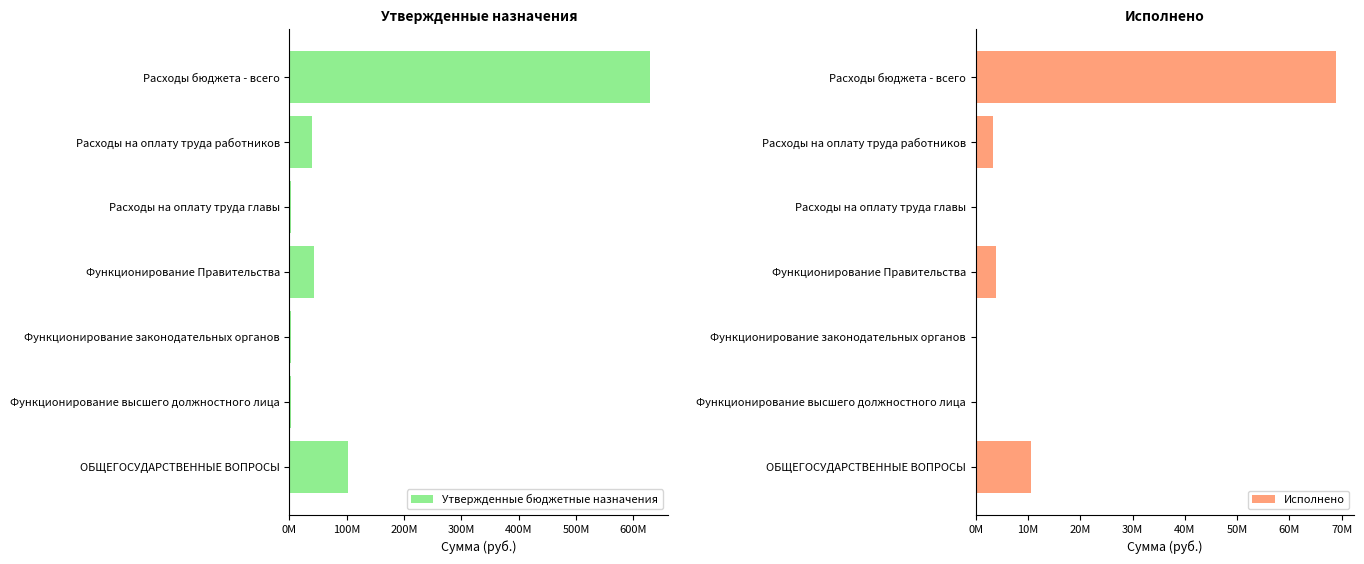

Reading left to right, what are all the values shown in this chart?

Утвержденные бюджетные назначения: 102182802.4	2764705.0	2723040.0	42910000.0	2516000.0	38538000.0	629378532.1
Исполнено: 10665415.4	205800.5	178060.0	3906035.0	219551.7	3391172.6	68967613.2